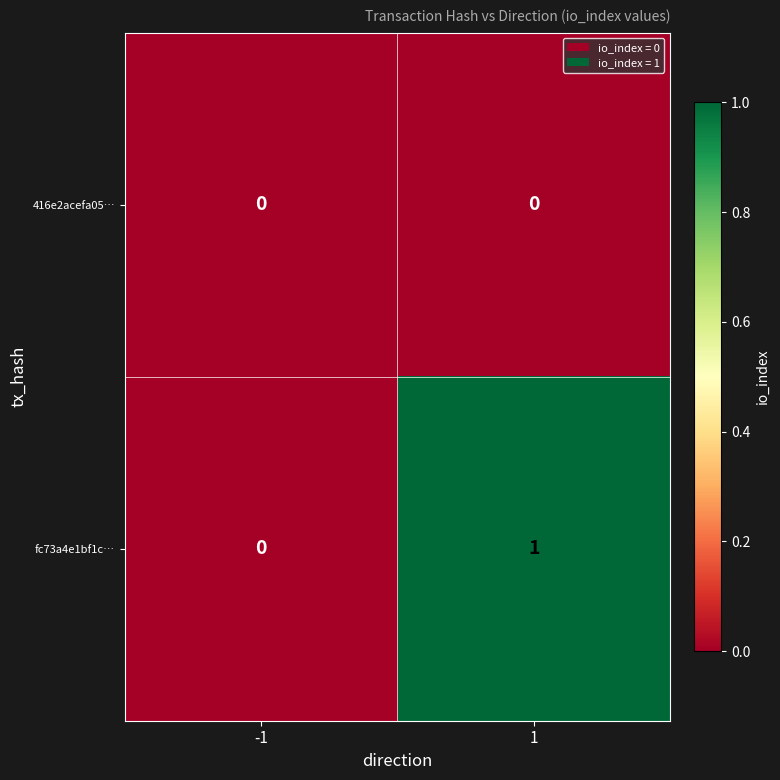

Which label corresponds to the largest value in the chart?

1